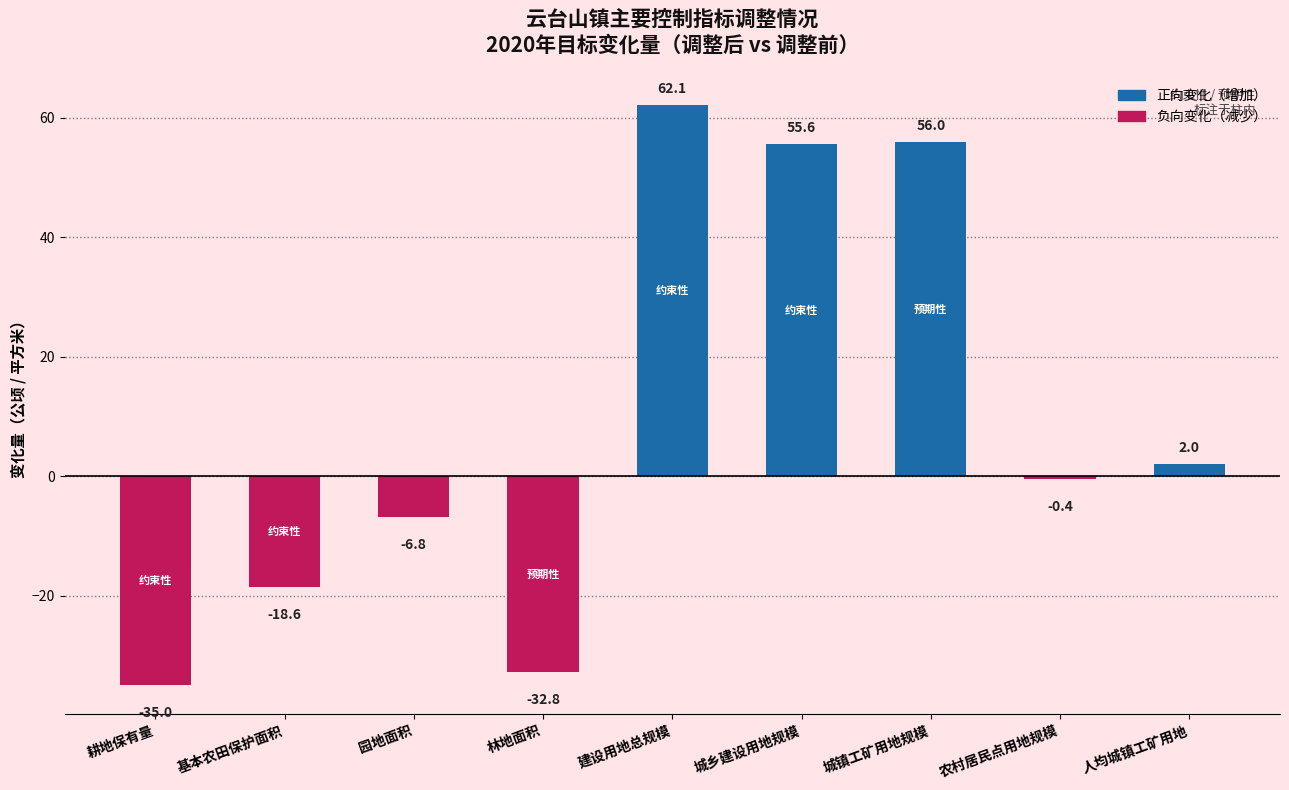

Is it true that the value at 林地面积 is -8.7?

False